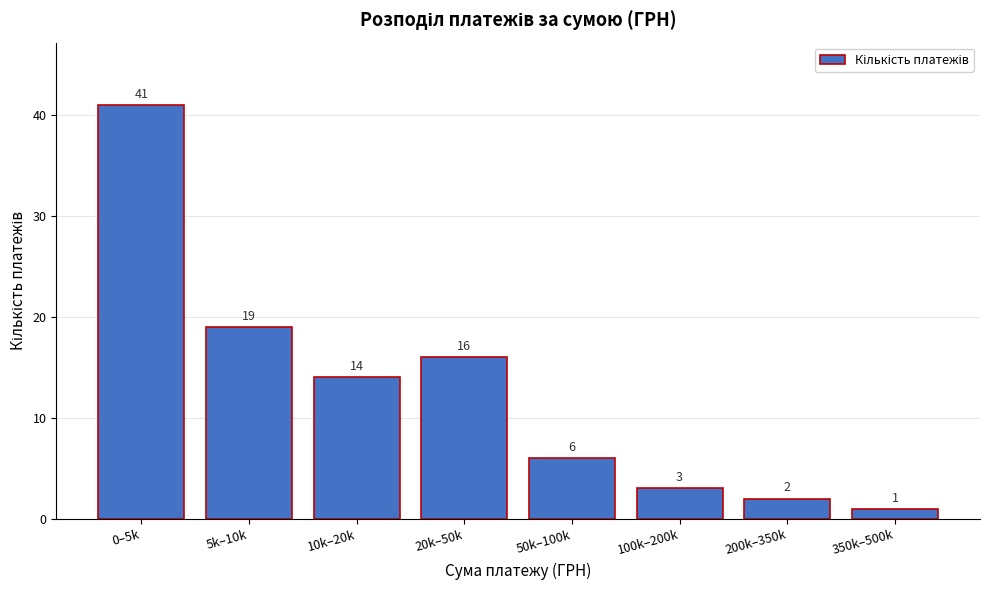

Reading right to left, list all the values displayed in this chart.

1	2	3	6	16	14	19	41